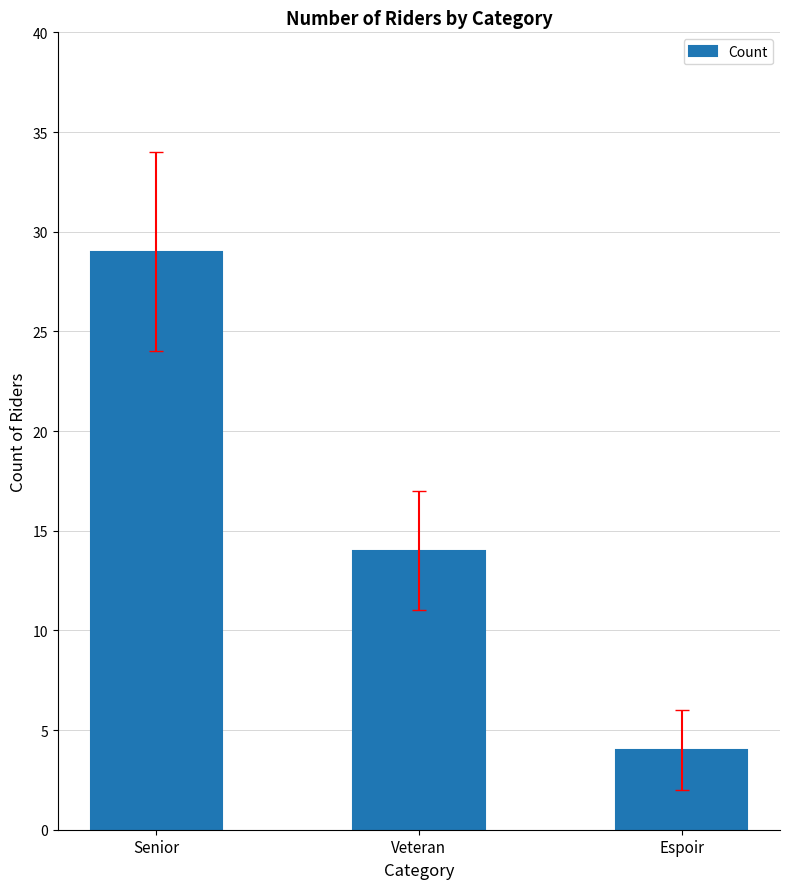

What is the sum of the values at Espoir and Senior?

33